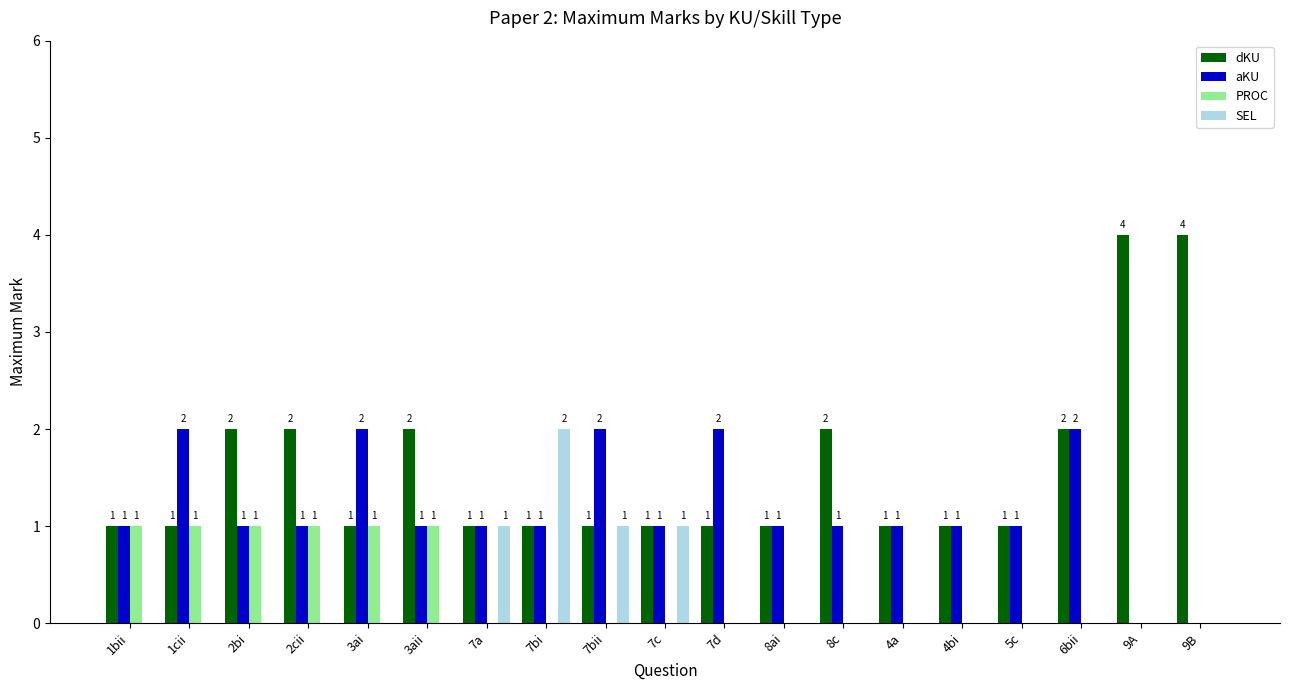

What is the sum of the aKU values at 5c and 6bii?

3